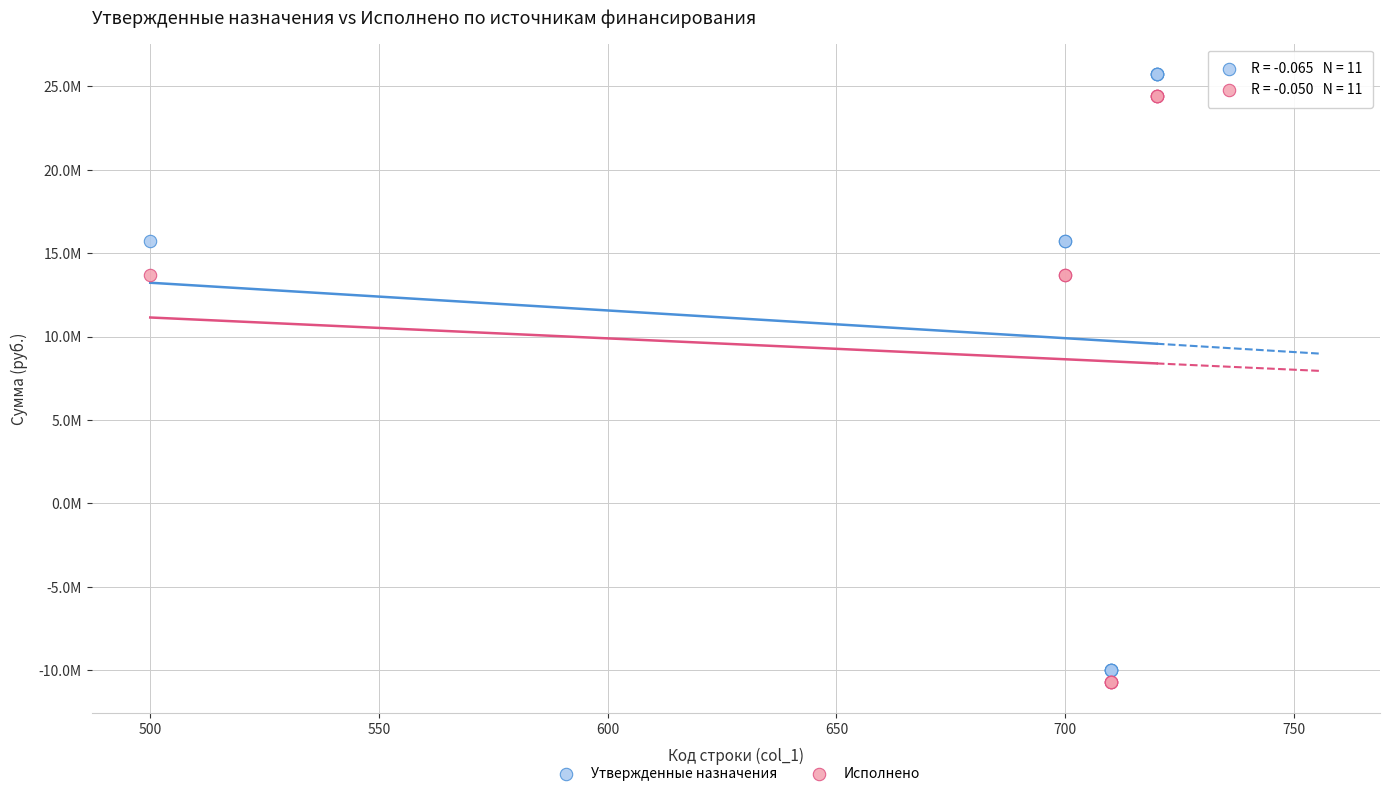

What are all the series names shown in the legend?

Утвержденные назначения, Исполнено